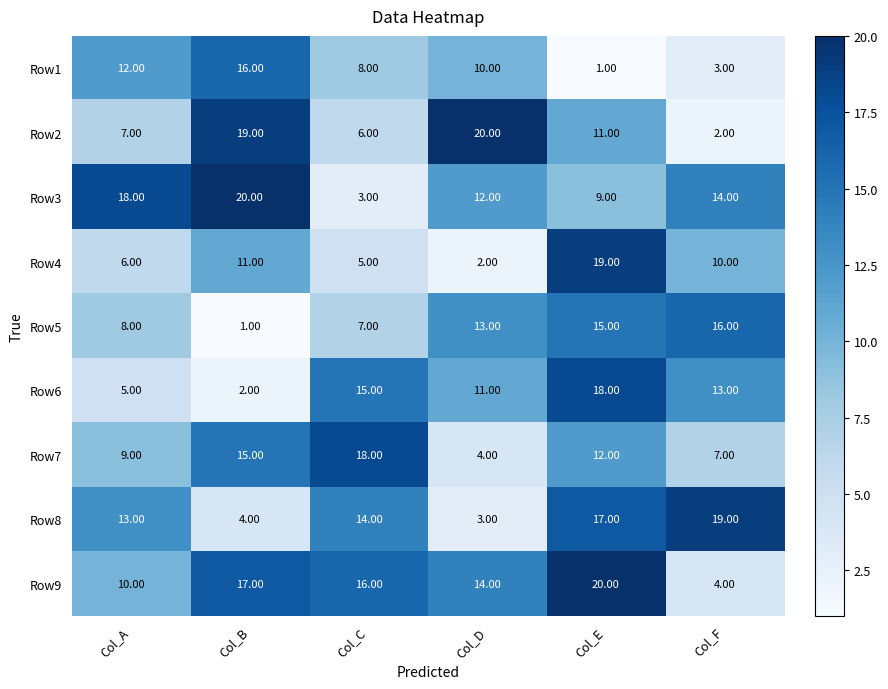

What is the difference between the maximum and minimum values in the Row8 series?

16